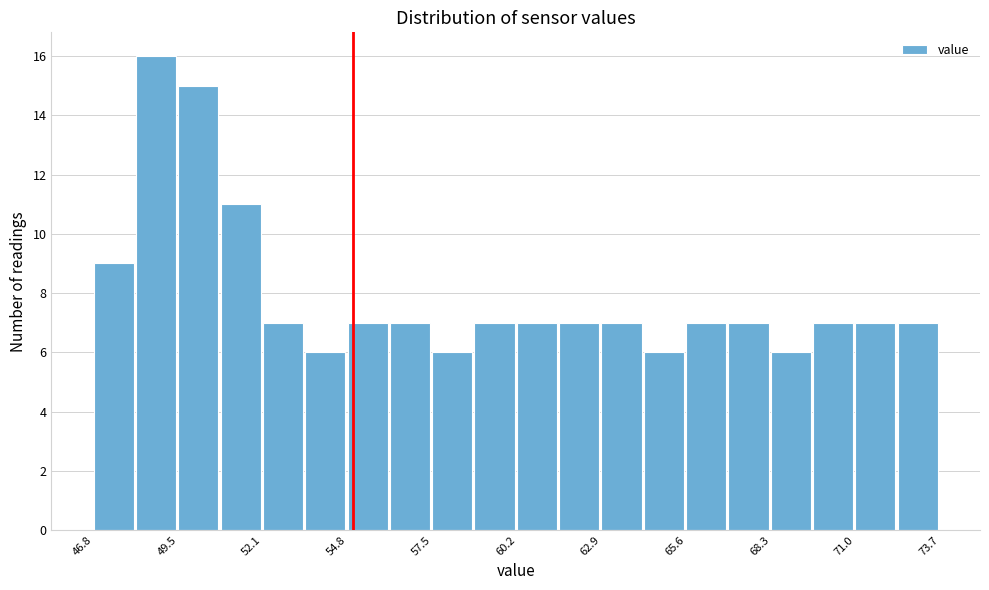

Read against the x-axis, roughly where is the centre of the tallest bar?

48.5